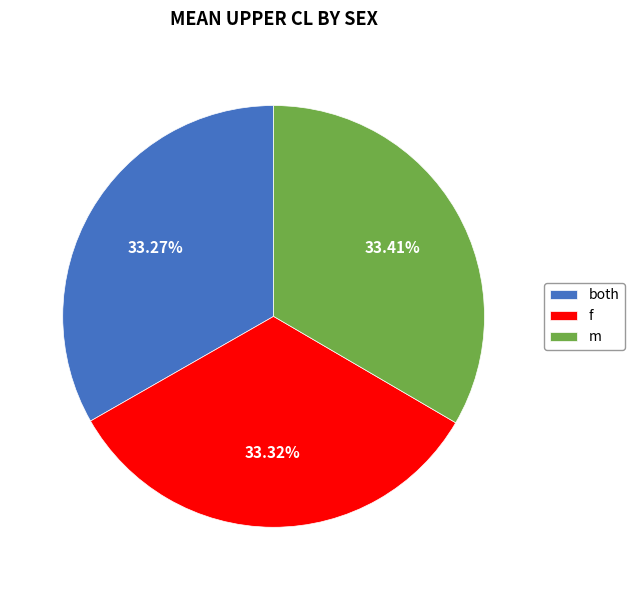

To the nearest percent, what is the combined percentage of f and both?

66%